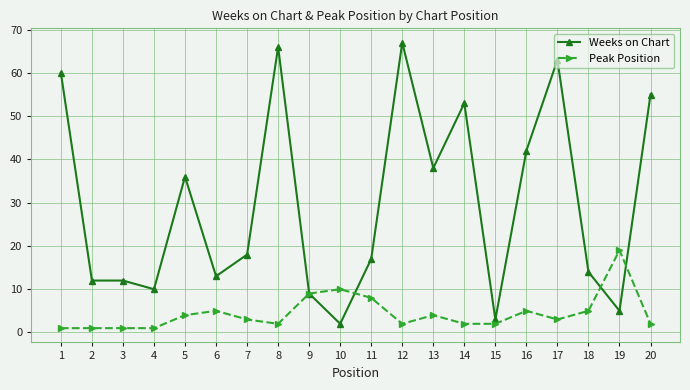

Where does the Peak Position series first go above 3?

5